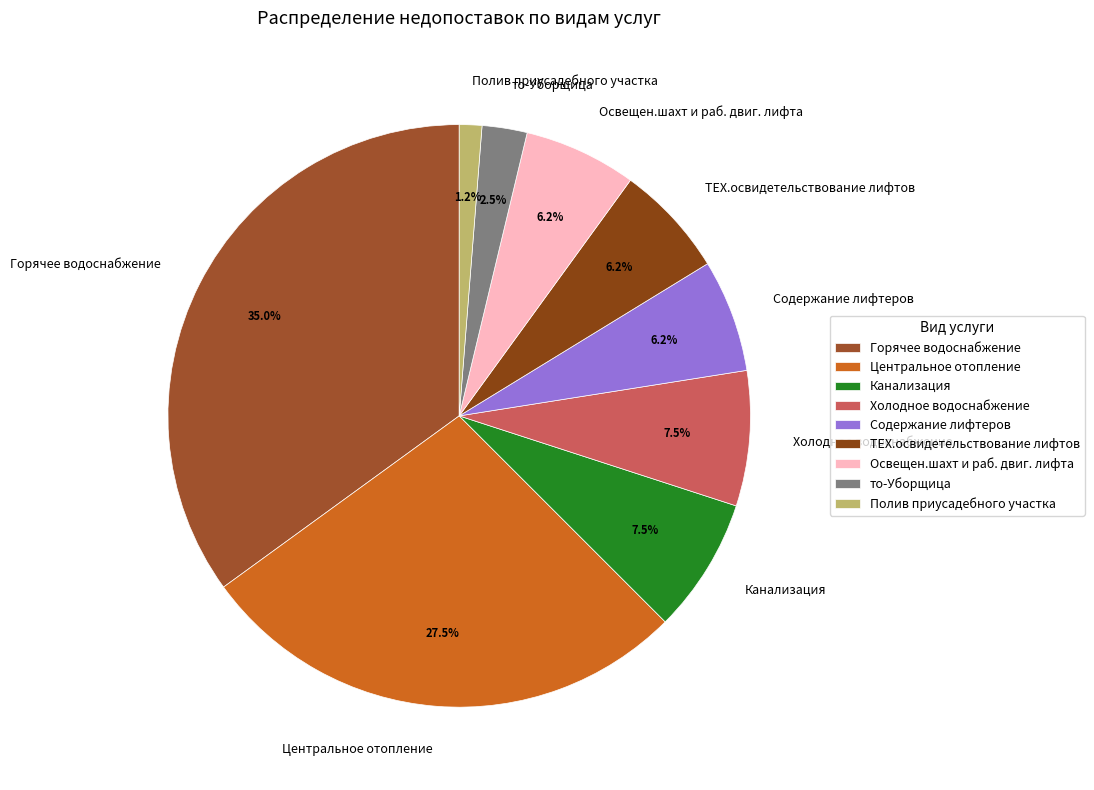

Is it true that Содержание лифтеров is 6% of the pie?

True